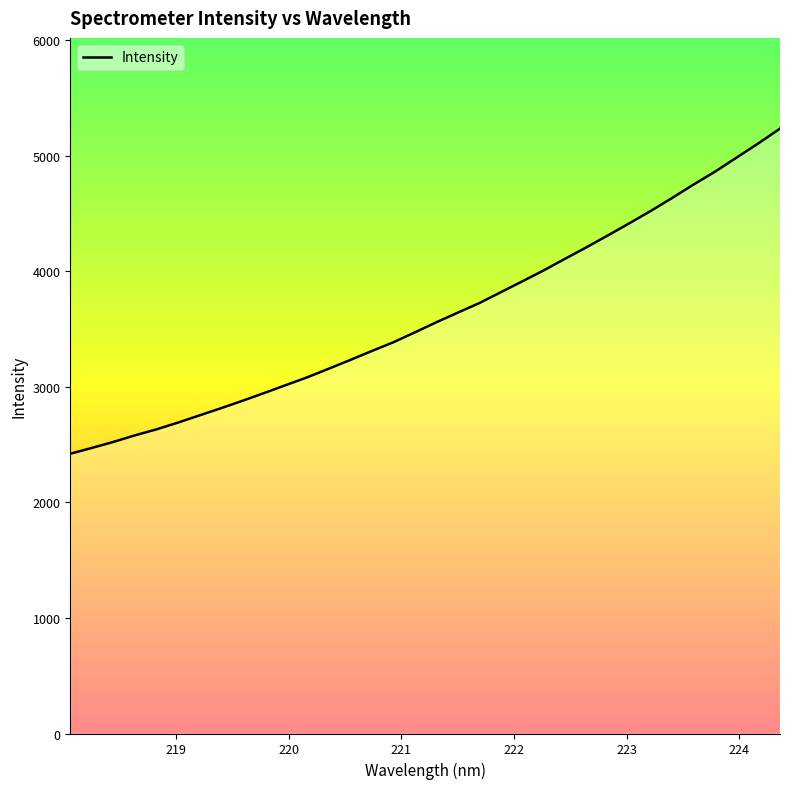

What is the difference between the maximum and minimum values?

2813.4